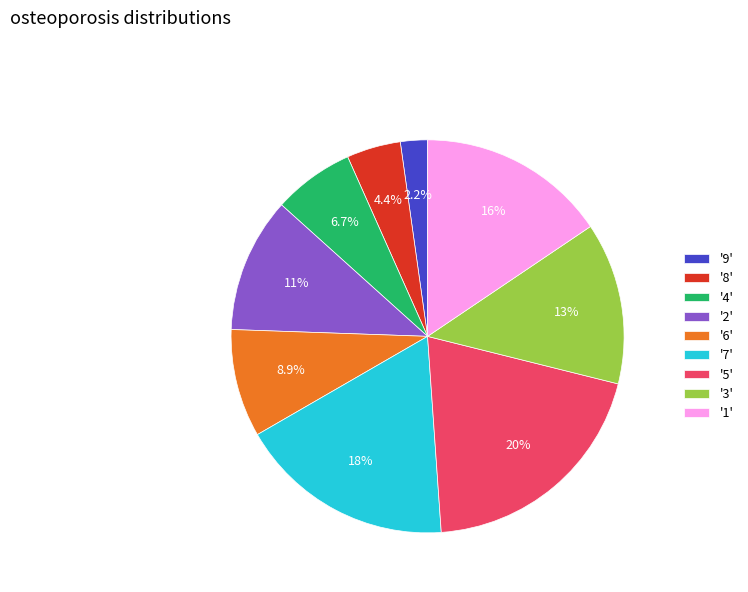

Is there any slice that represents more than half of the pie?

No